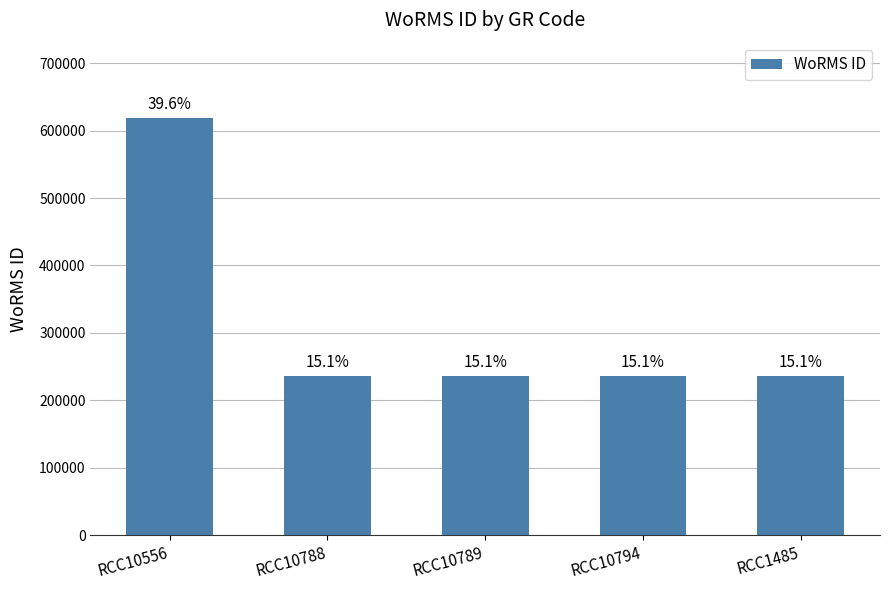

Rank the categories by value from highest to lowest.

RCC10556, RCC10788, RCC10789, RCC10794, RCC1485